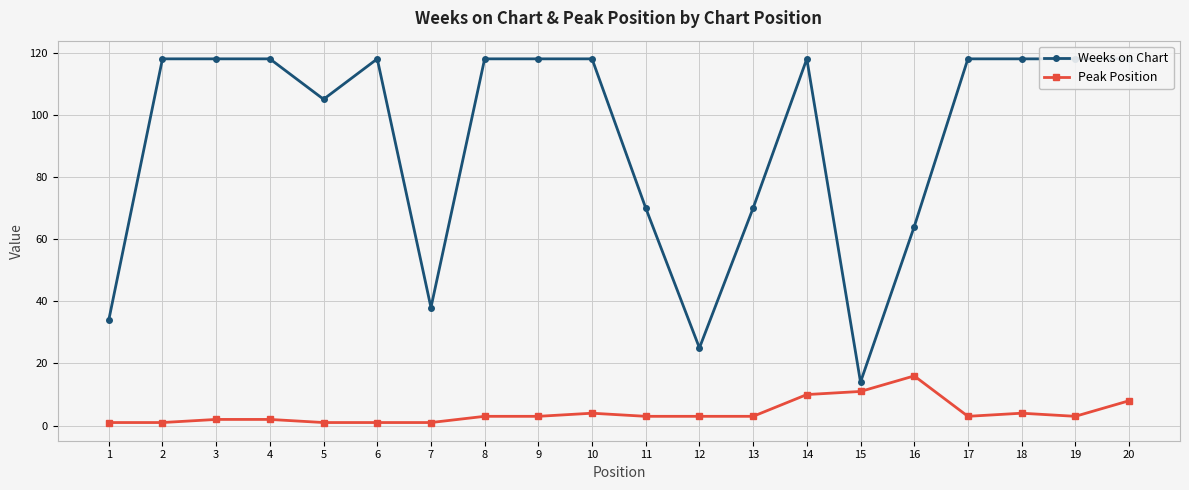

How many lines are shown in the chart?

2